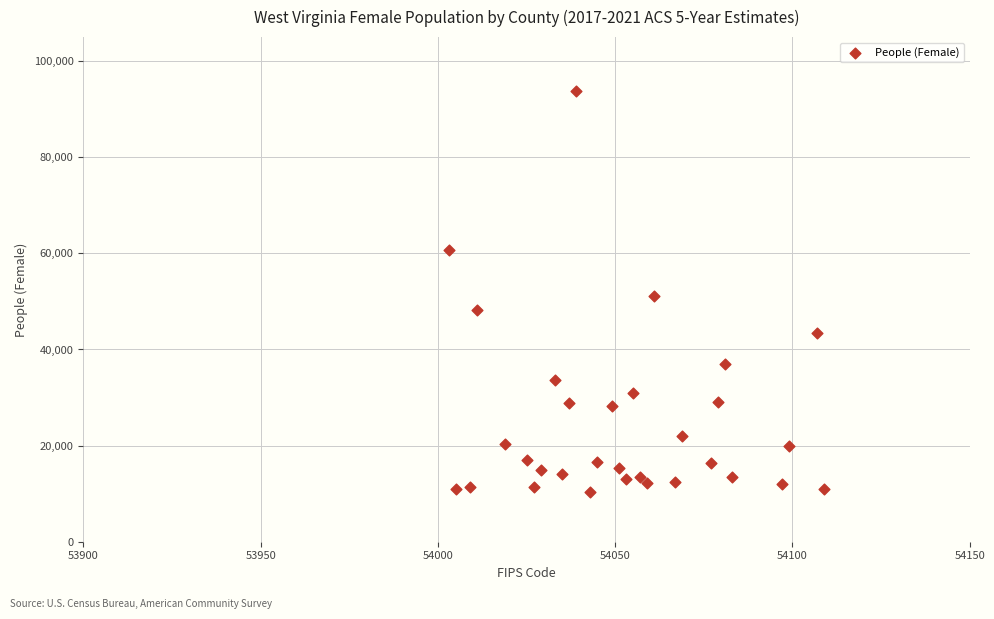

What is the range of X values (max minus min)?

106